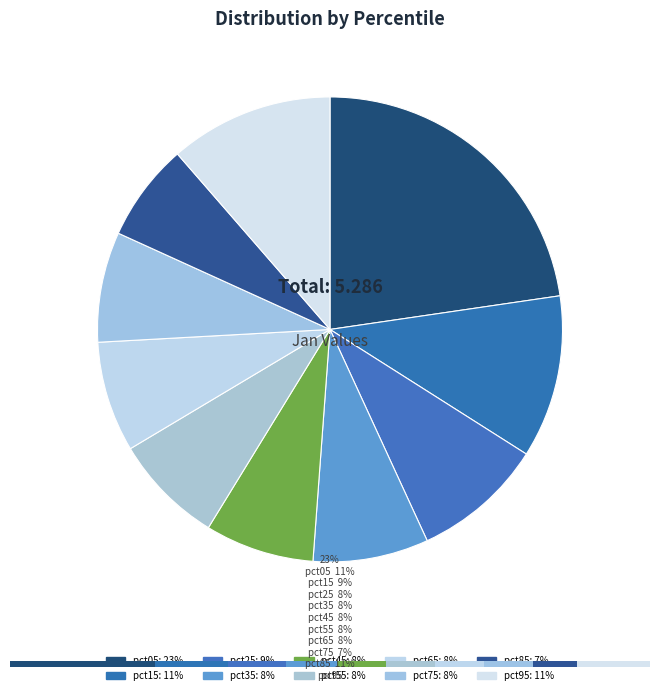

To the nearest percent, what percentage of the pie is pct85?

7%